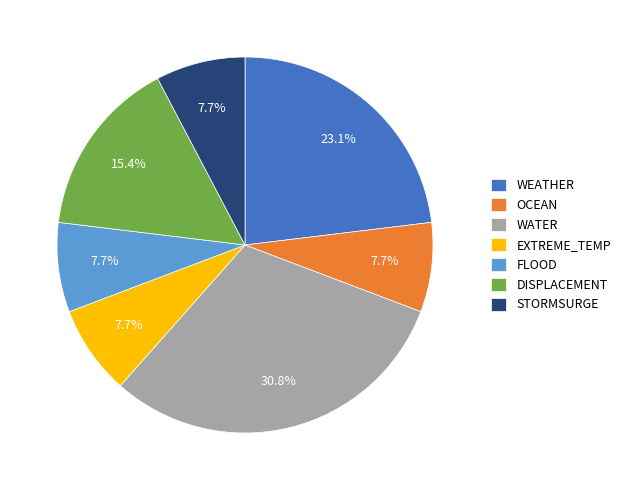

How many slices are in this pie chart?

7